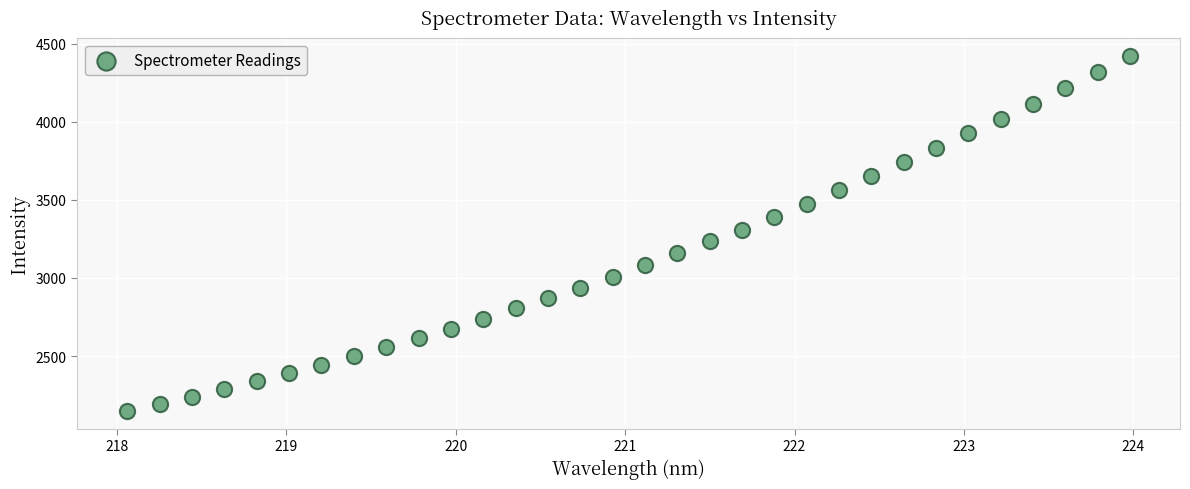

What is the range of Y values (max minus min)?

2275.5